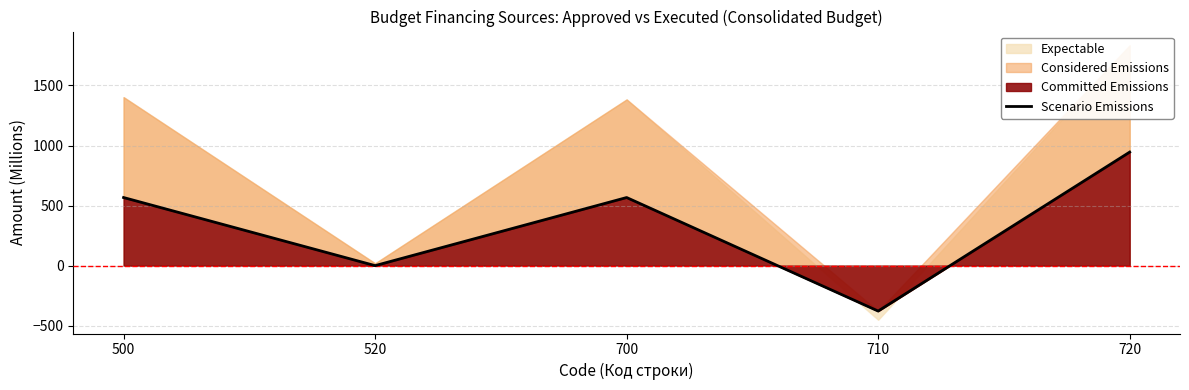

What is the approximate value at 710?

-378.4